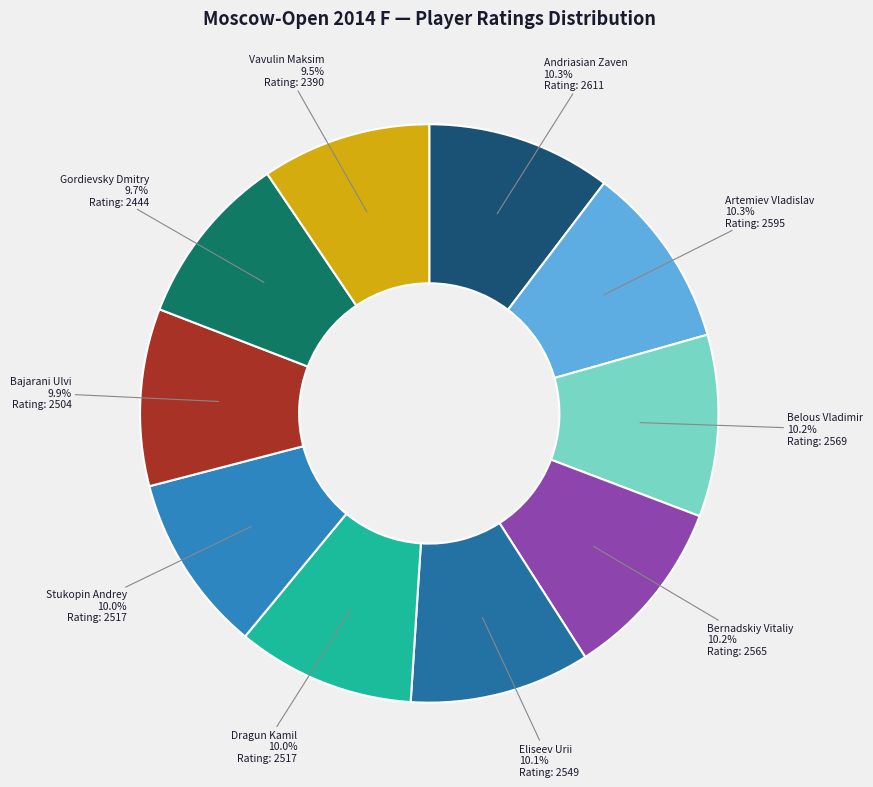

To the nearest percent, what percentage of the pie is Stukopin Andrey?

10%